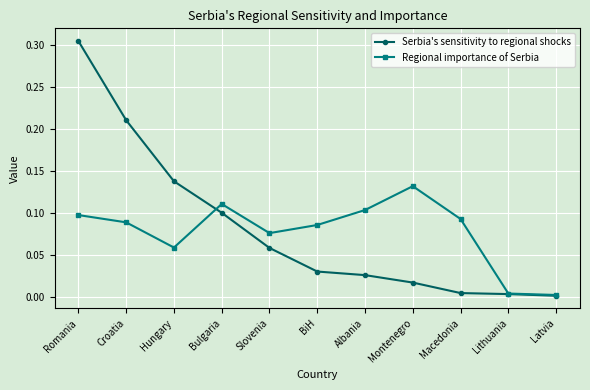

True or false: Serbia's sensitivity to regional shocks and Regional importance of Serbia intersect in this chart.

True